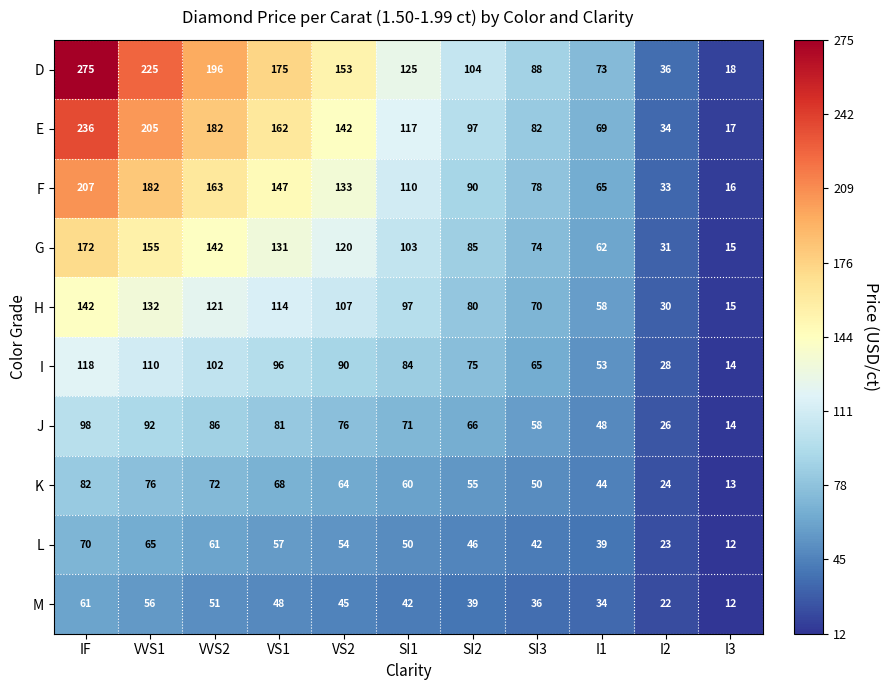

What is the difference between the maximum and minimum values in the J series?

84